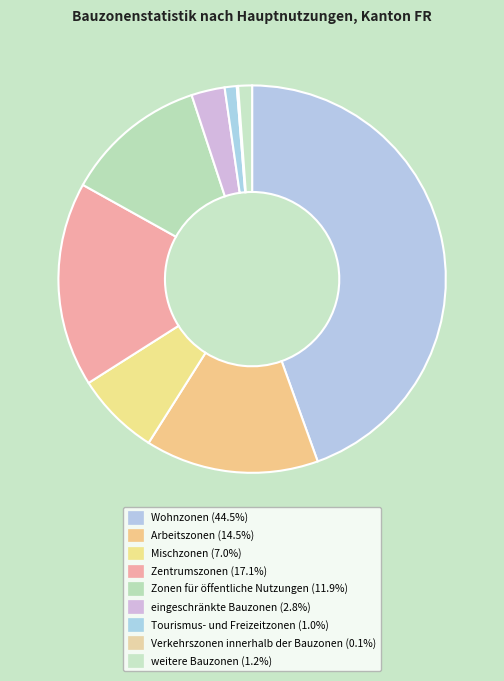

To the nearest percent, what is the difference between the eingeschränkte Bauzonen and Zonen für öffentliche Nutzungen slice percentages?

9%